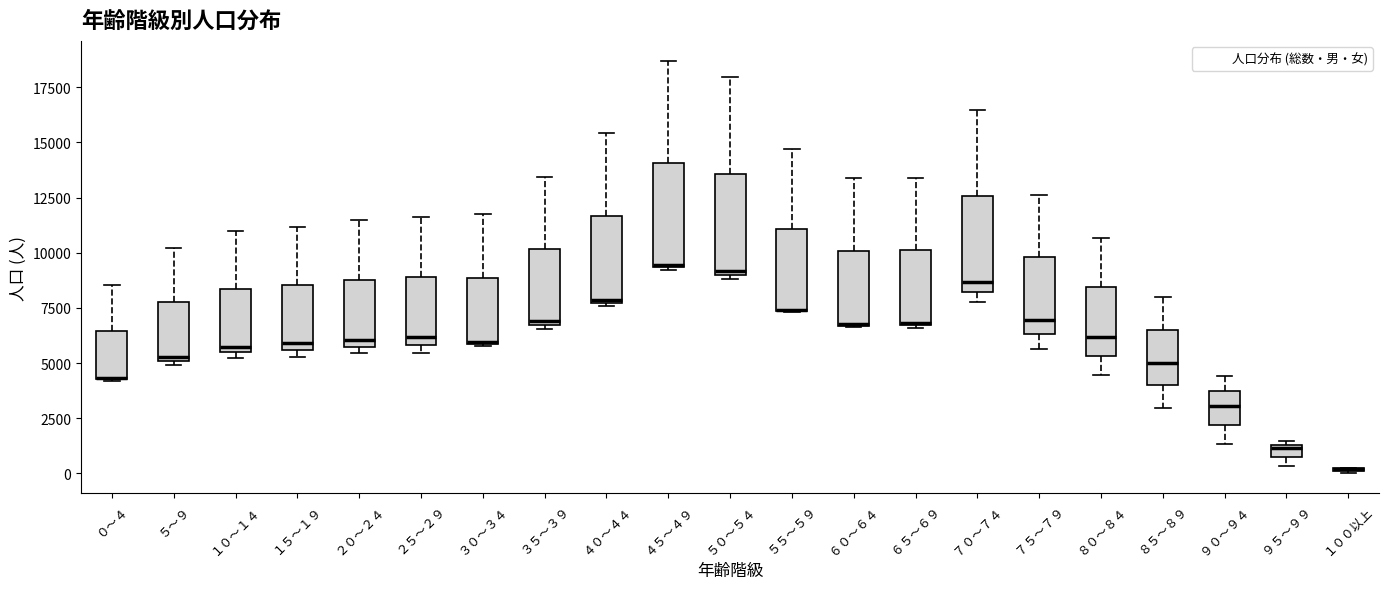

Where is the upper edge of the box for ８０～８４ on the y-axis? The values are not printed on the chart, so give them approximately, as read against the axis.

8500